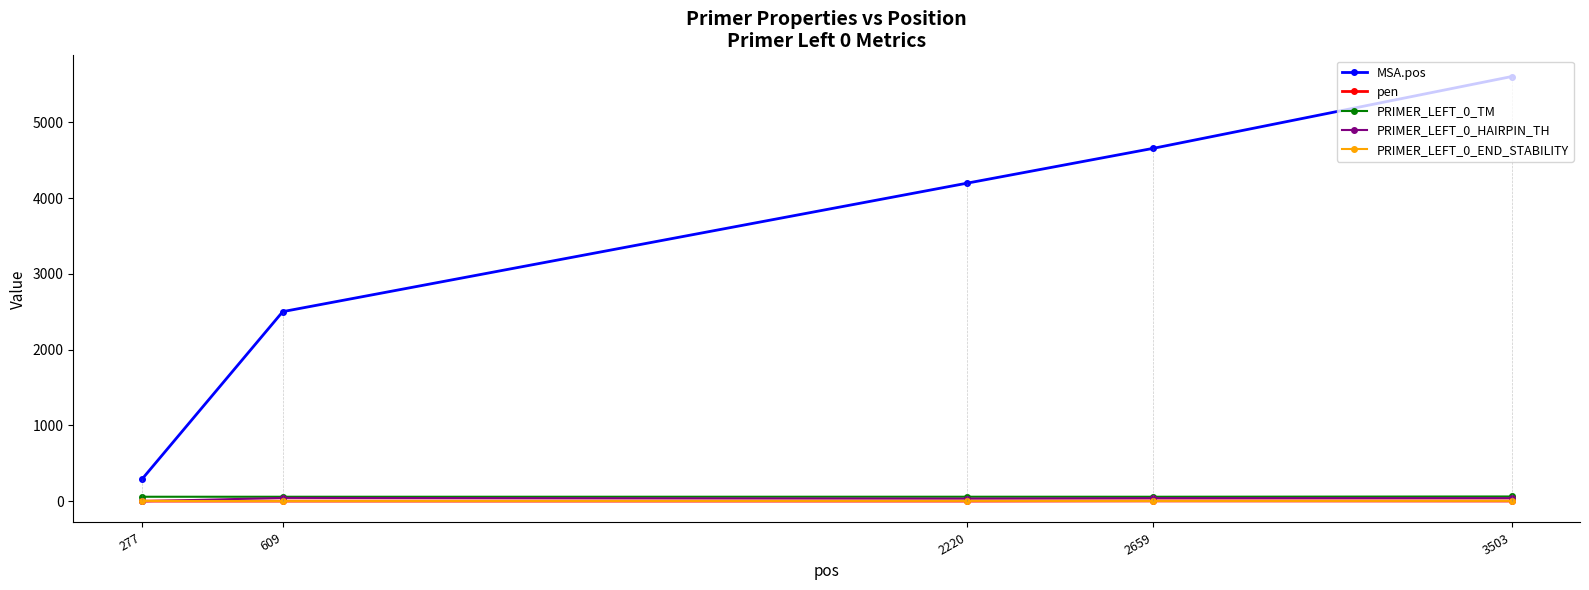

Which series has the largest total across all categories?

MSA.pos